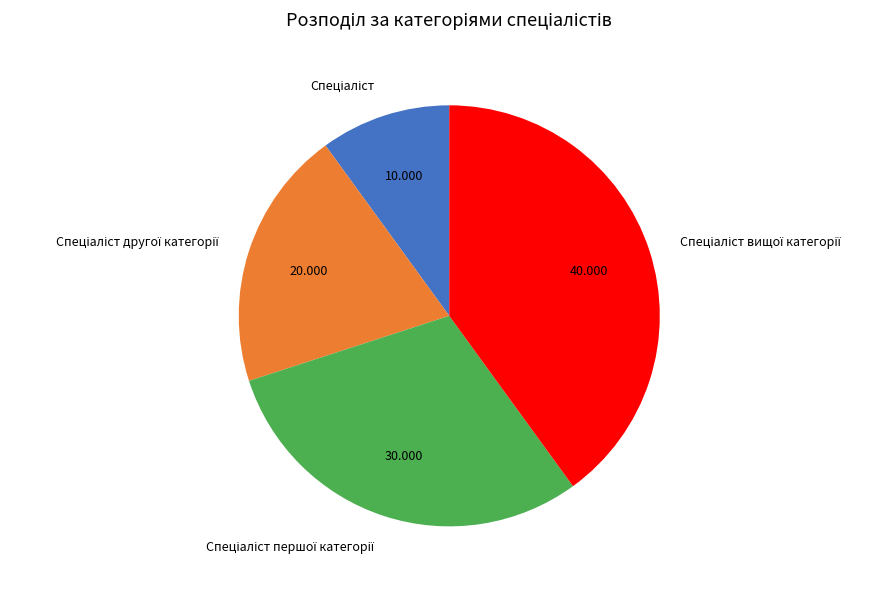

Does any single category account for the majority?

No